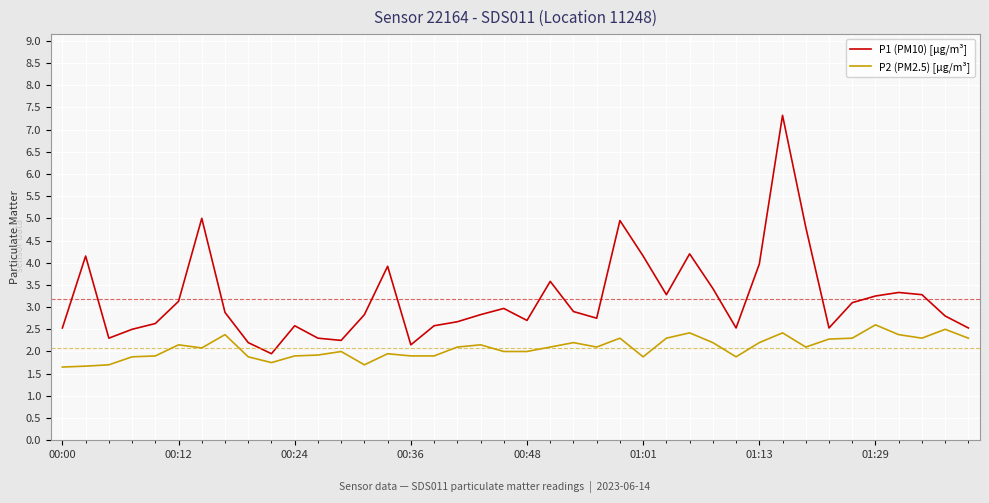

True or false: P2 (PM2.5) [µg/m³] and P1 (PM10) [µg/m³] intersect in this chart.

False